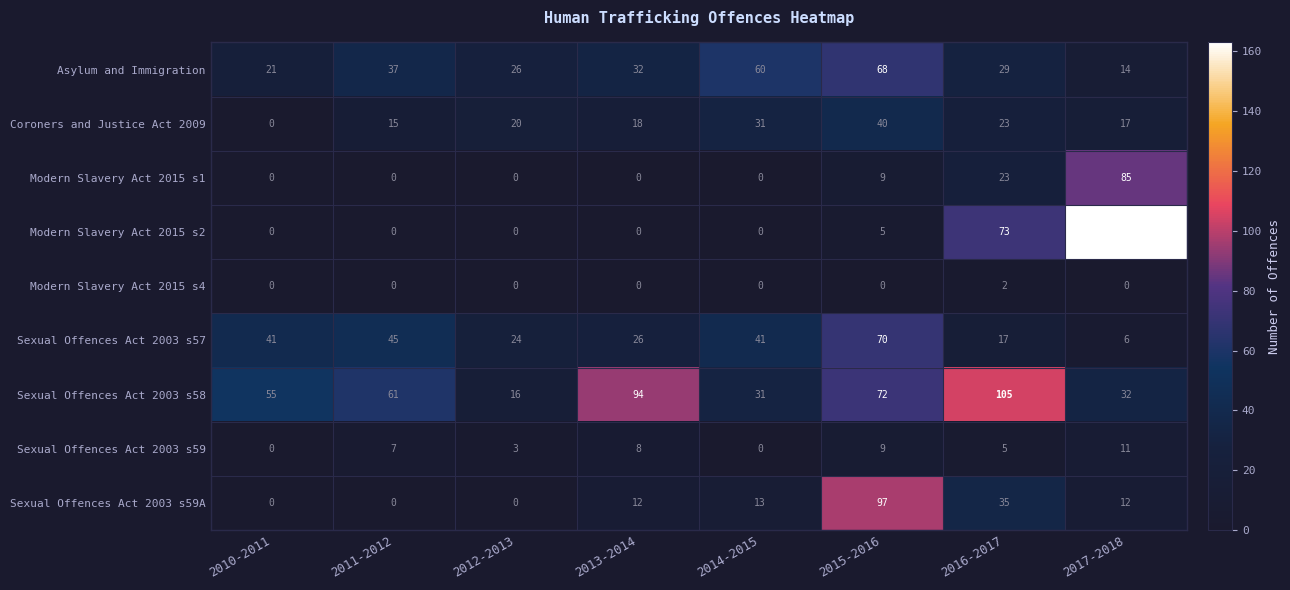

What is the difference between the highest and lowest values at 2011-2012?

61